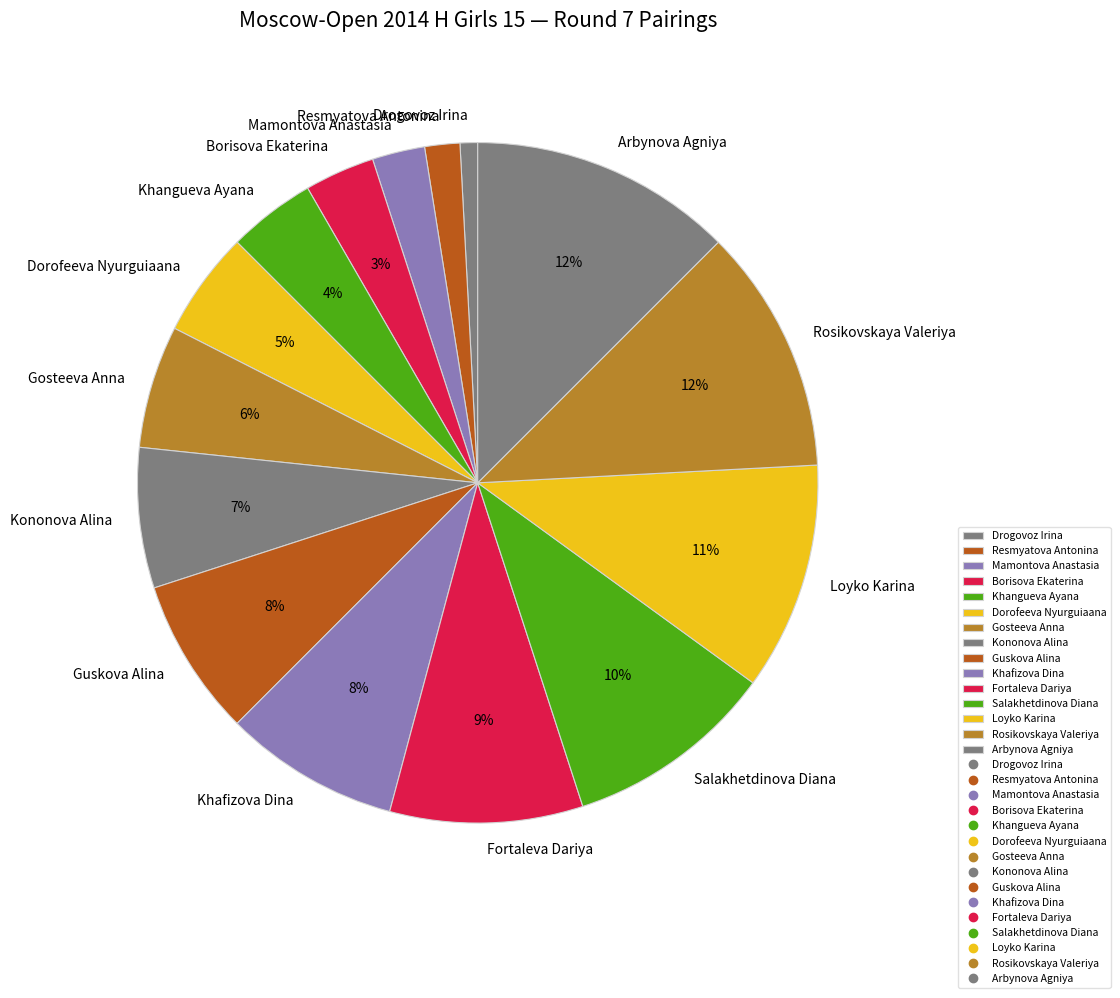

To the nearest percent, what is the combined percentage of Salakhetdinova Diana and Khafizova Dina?

18%